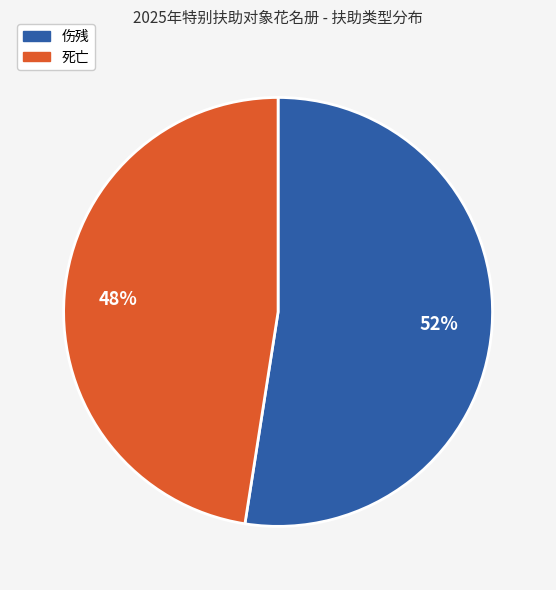

Rank the categories by value from lowest to highest.

死亡, 伤残